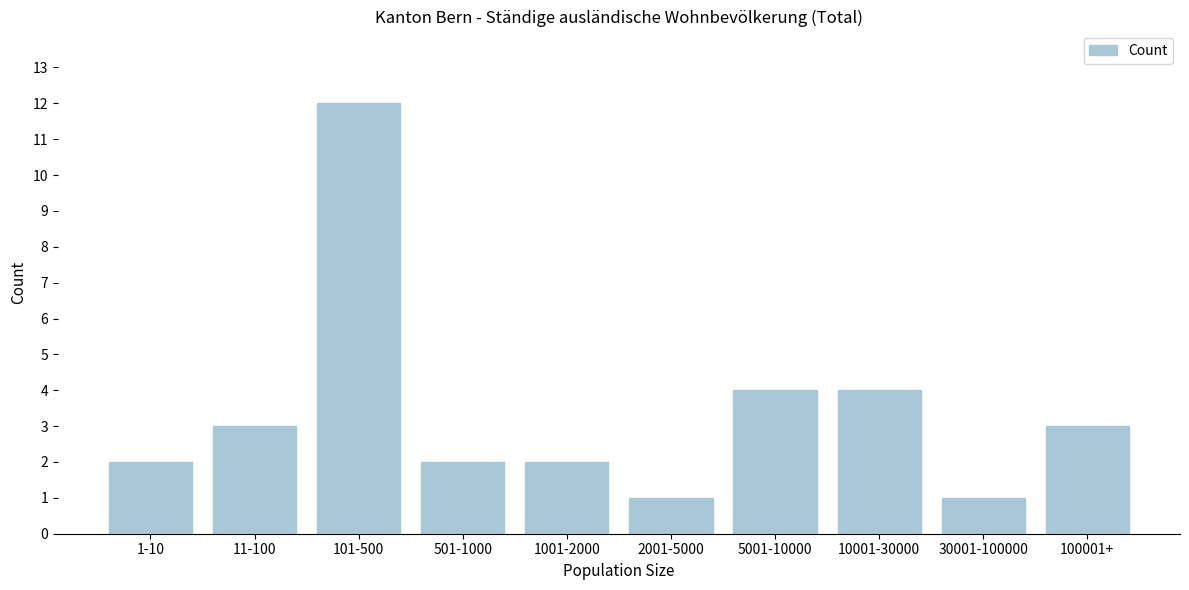

Reading left to right, transcribe all the data shown in this chart.

2	3	12	2	2	1	4	4	1	3